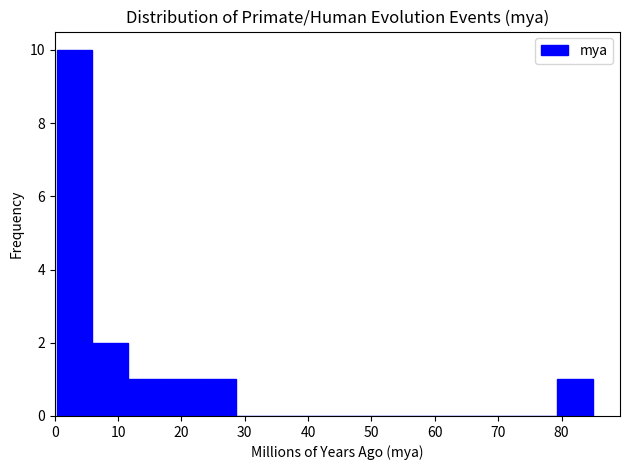

Reading left to right, list every bar in this chart as the range it spans on the x-axis followed by its height. Neither the bar edges nor the heights are printed on the chart, so give them approximately, as read against the axes.

0 to 6: 10
6 to 12: 2
12 to 17: 1
17 to 23: 1
23 to 29: 1
29 to 34: 0
34 to 40: 0
40 to 45: 0
45 to 51: 0
51 to 57: 0
57 to 62: 0
62 to 68: 0
68 to 74: 0
74 to 79: 0
79 to 85: 1